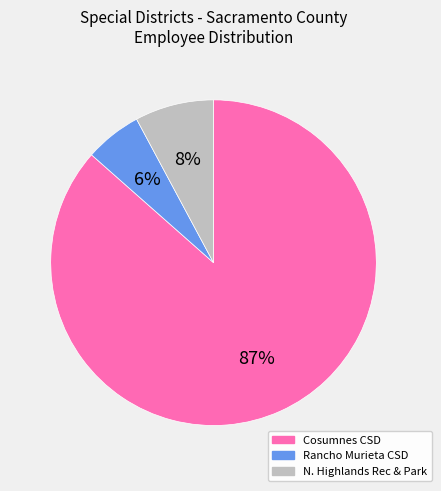

Does any single category account for the majority?

Yes